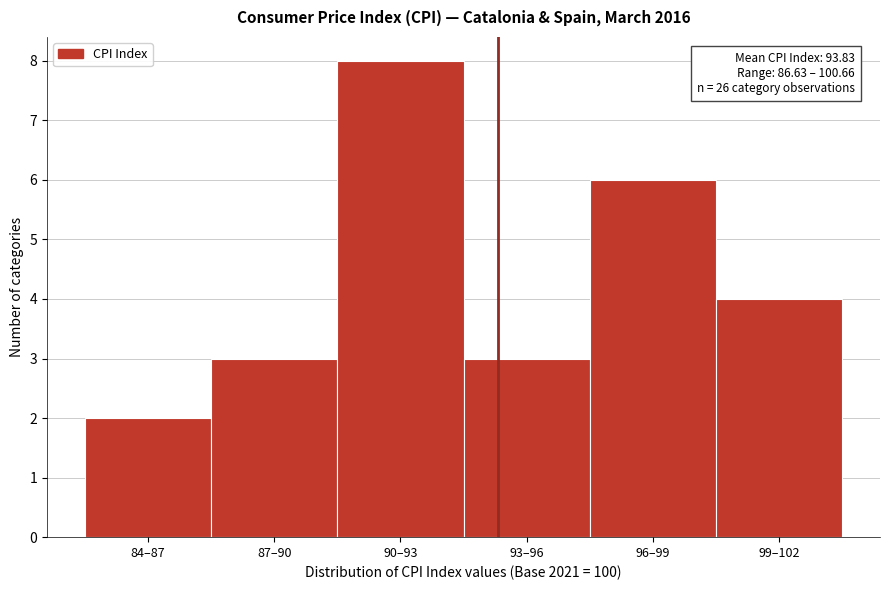

Reading left to right, transcribe all the data shown in this chart.

2	3	8	3	6	4